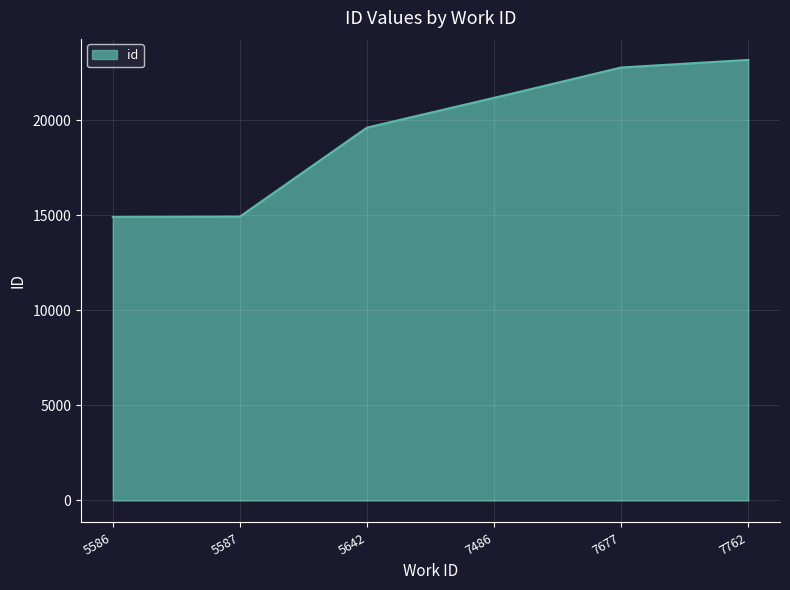

What is the difference between the maximum and minimum values?

8261.0